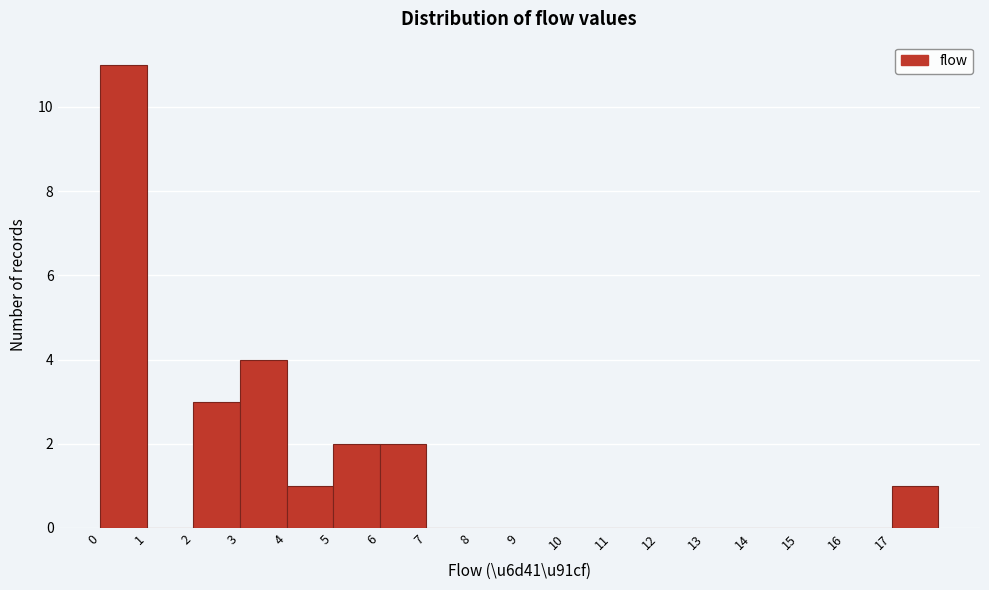

Over which range of the x-axis is the bar tallest?

0 to 1